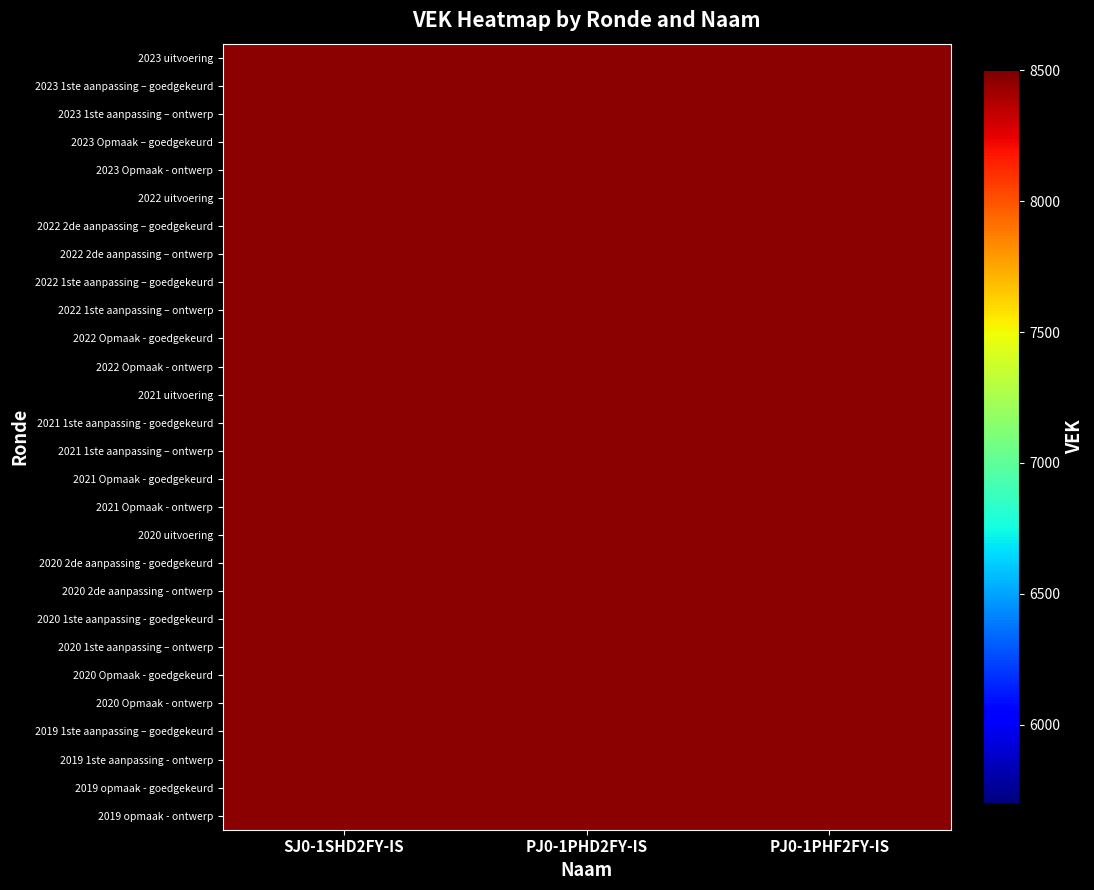

The 2023 1ste aanpassing – ontwerp series shows 10398.4 at SJ0-1SHD2FY-IS. True or false?

False